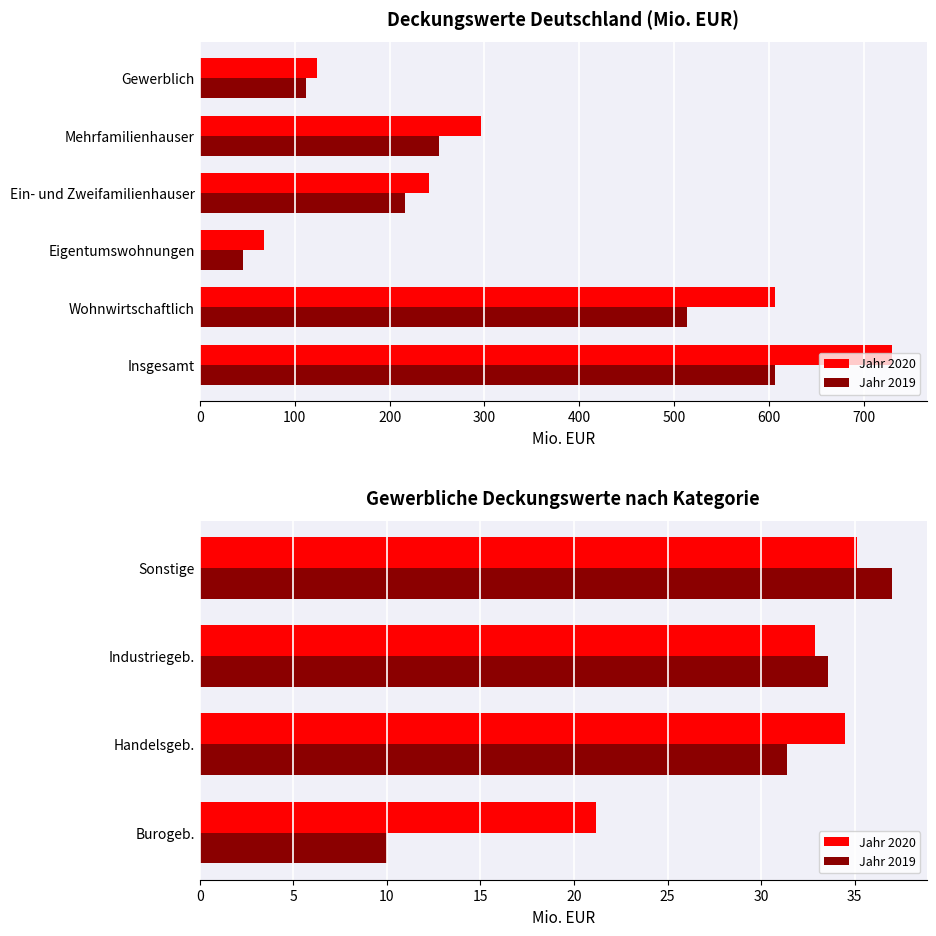

Reading left to right, extract all data points from this chart.

Jahr 2020: 21.2	34.5	32.9	35.1
Jahr 2019: 10.0	31.4	33.6	37.0